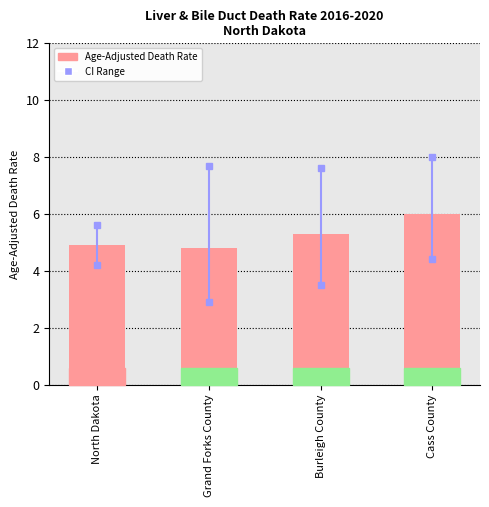

Rank the categories by value from highest to lowest.

Cass County, Burleigh County, North Dakota, Grand Forks County